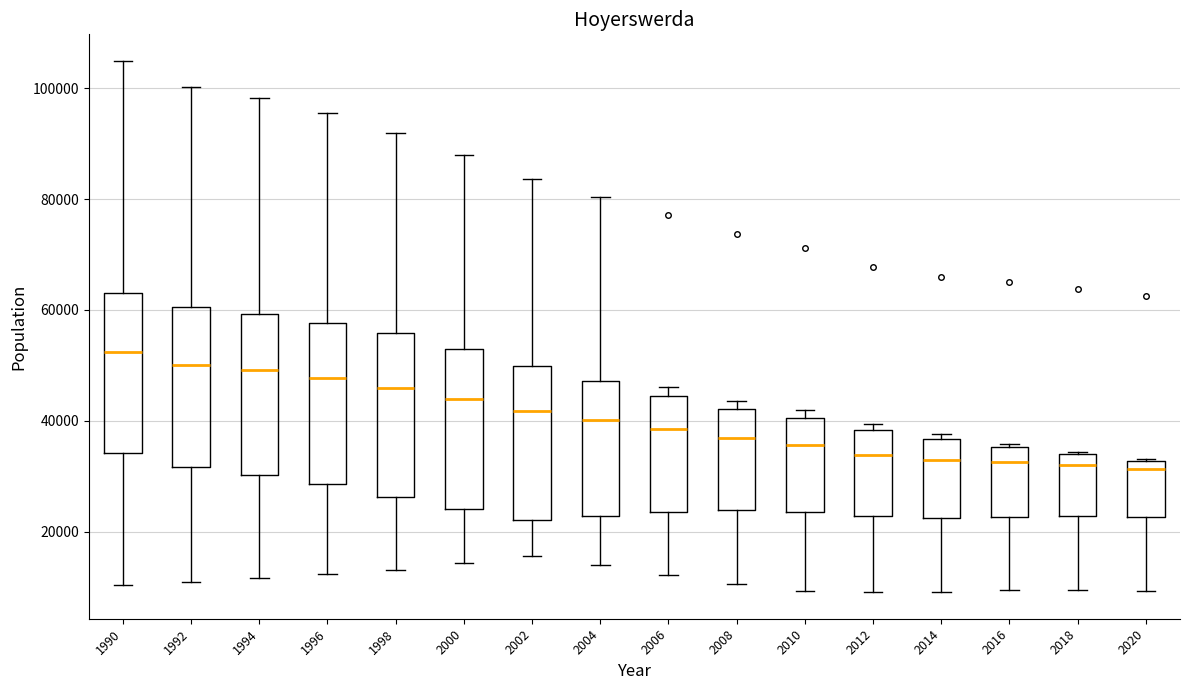

Which box's median line is the highest?

1990